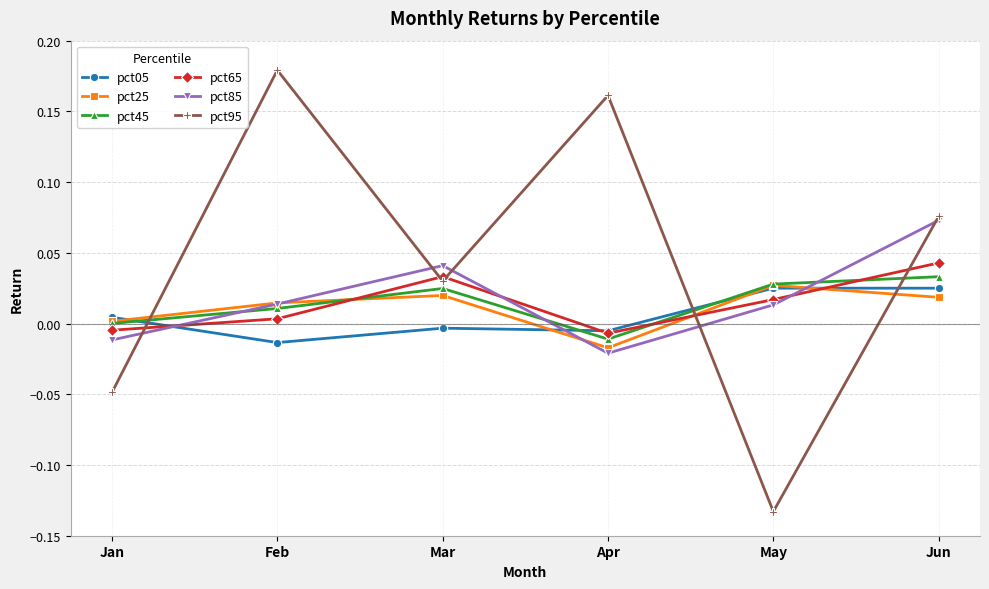

The value of pct05 at Jun is 0.0. True or false?

True